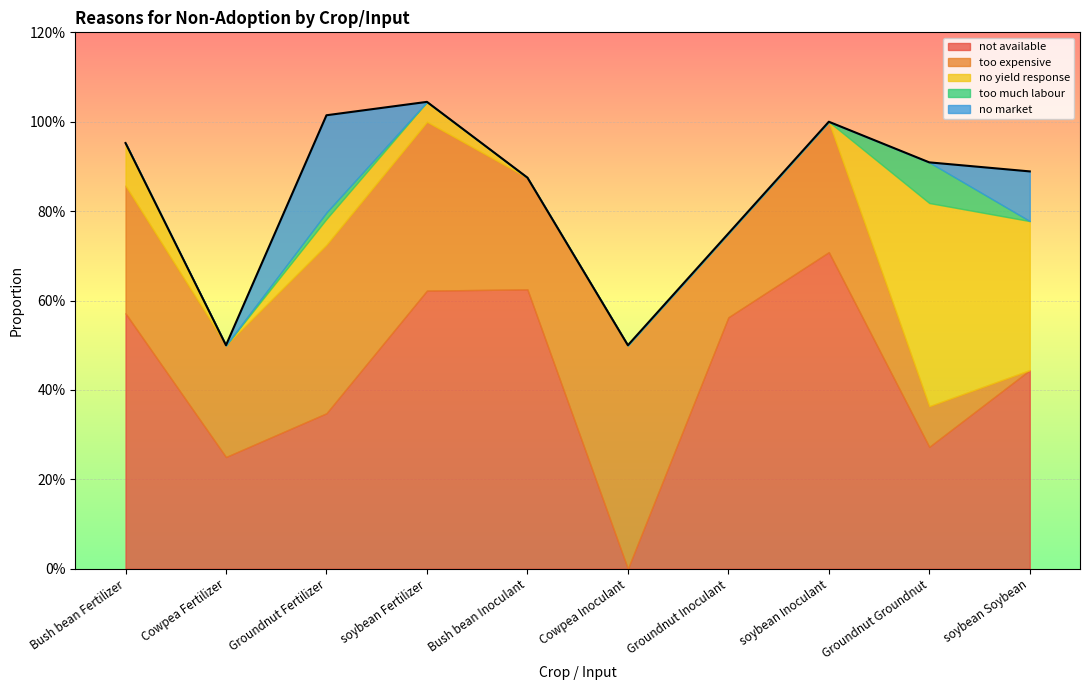

Which has a higher value, Groundnut Inoculant or soybean Inoculant?

soybean Inoculant